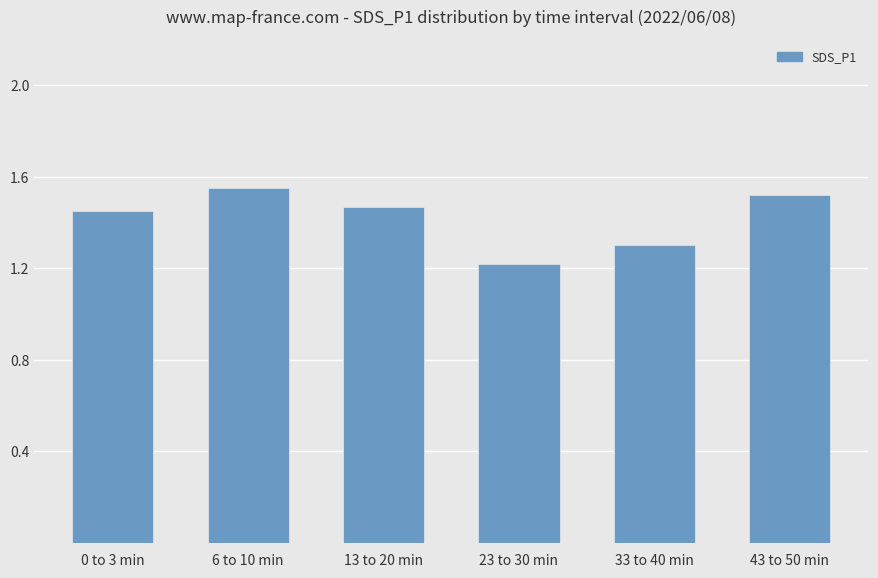

Approximately how many times larger is the value at 6 to 10 min compared to 23 to 30 min?

1.3